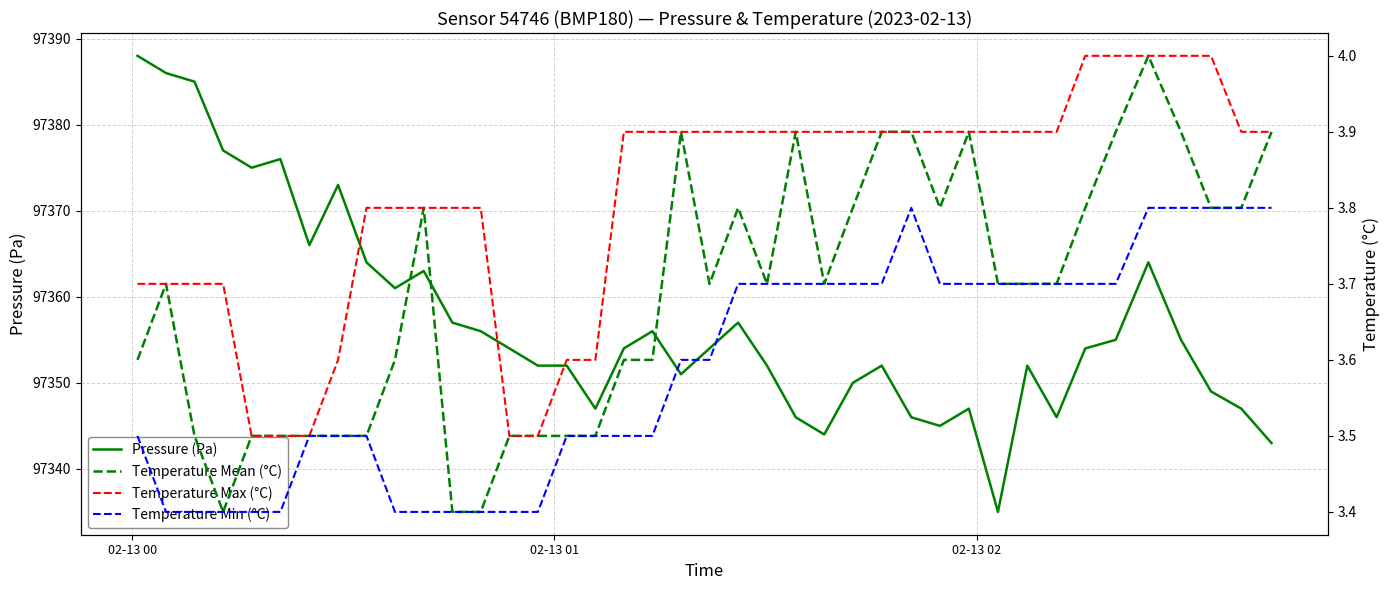

What is the lowest value of the Pressure (Pa) series?

97335